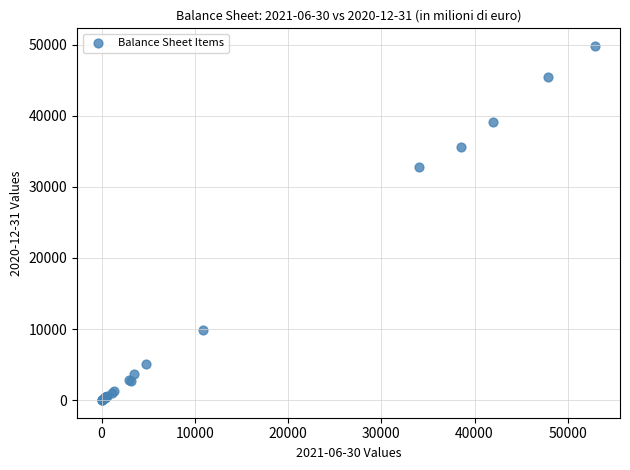

What Y value in the scatter plot is closest to 24910?

32728.3